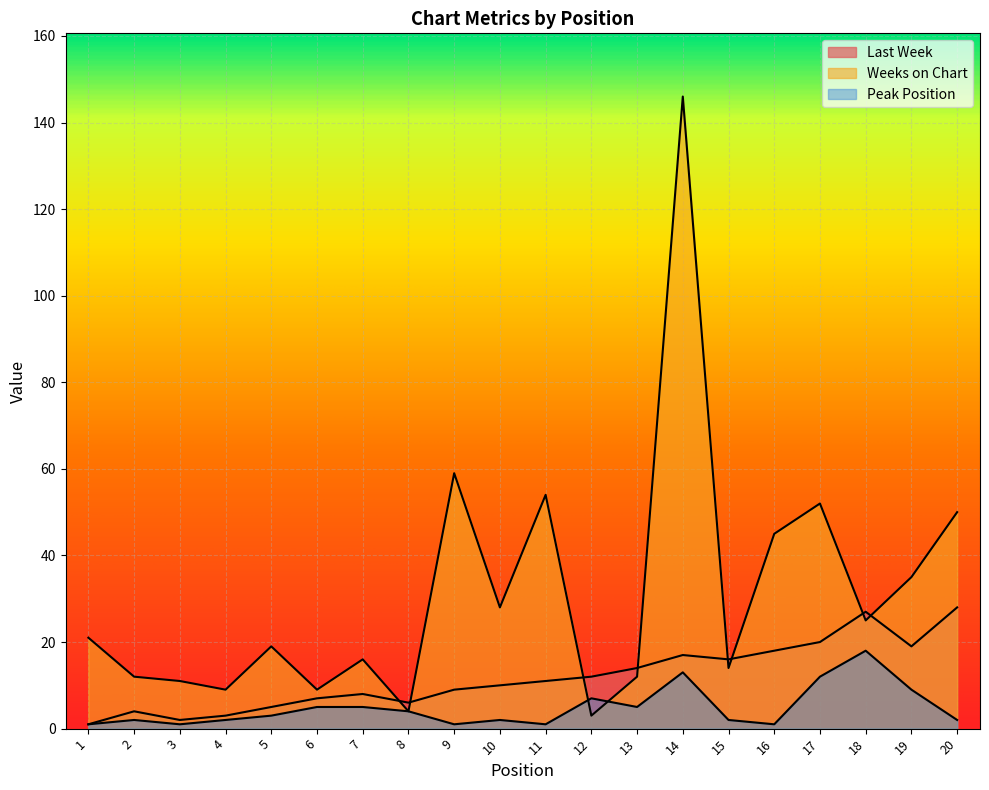

At which category does Peak Position reach its first local peak?

2